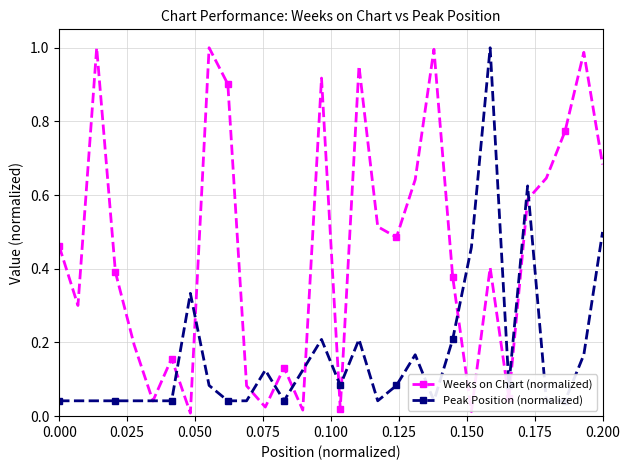

True or false: Weeks on Chart (normalized) has more than 2 interior local peaks.

True